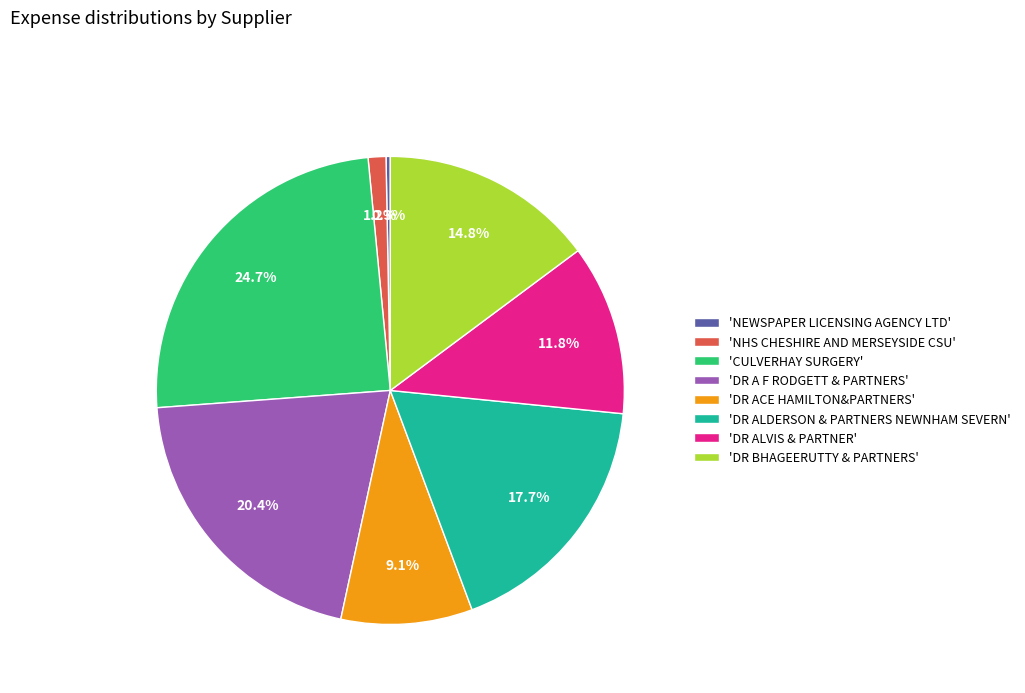

Does any single category account for the majority?

No